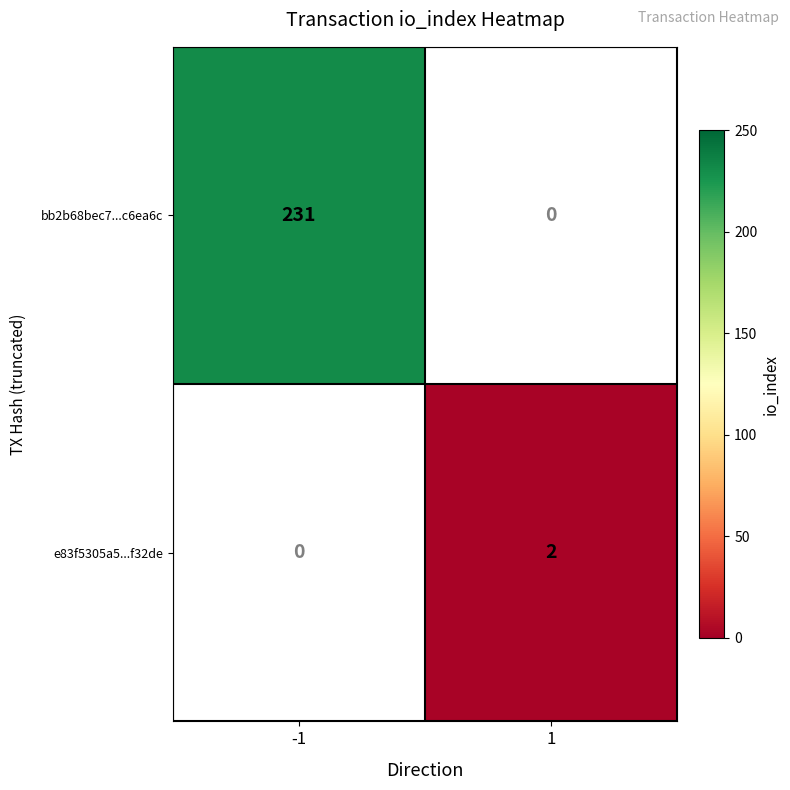

True or false: bb2b68bec7...c6ea6c has a value of 70 at -1.

False